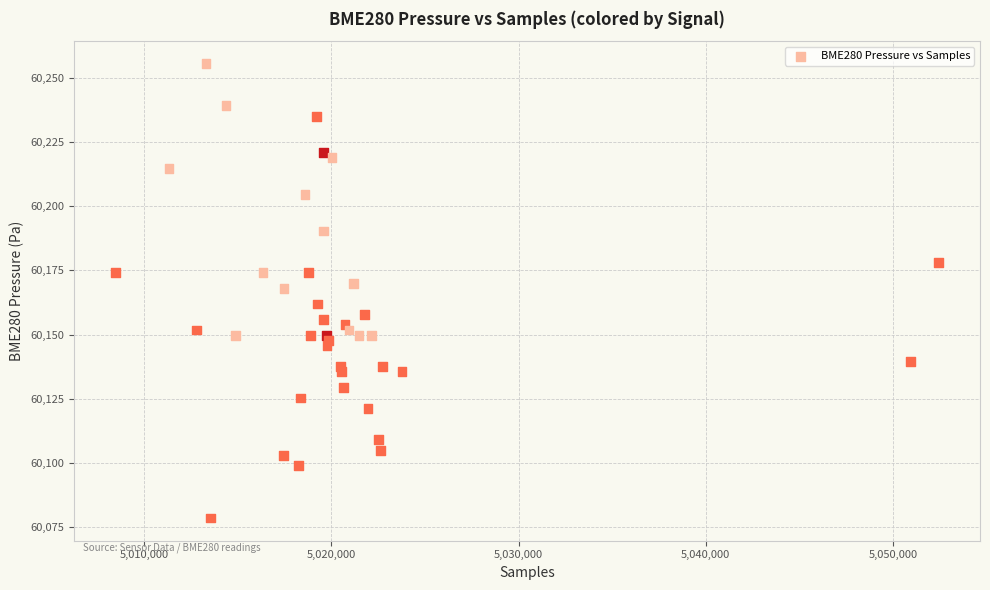

What is the range of X values (max minus min)?

44014.0